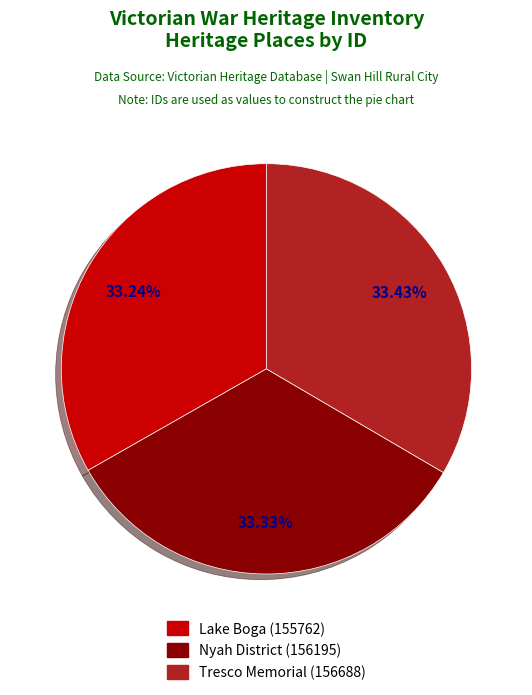

Does any single category account for the majority?

No